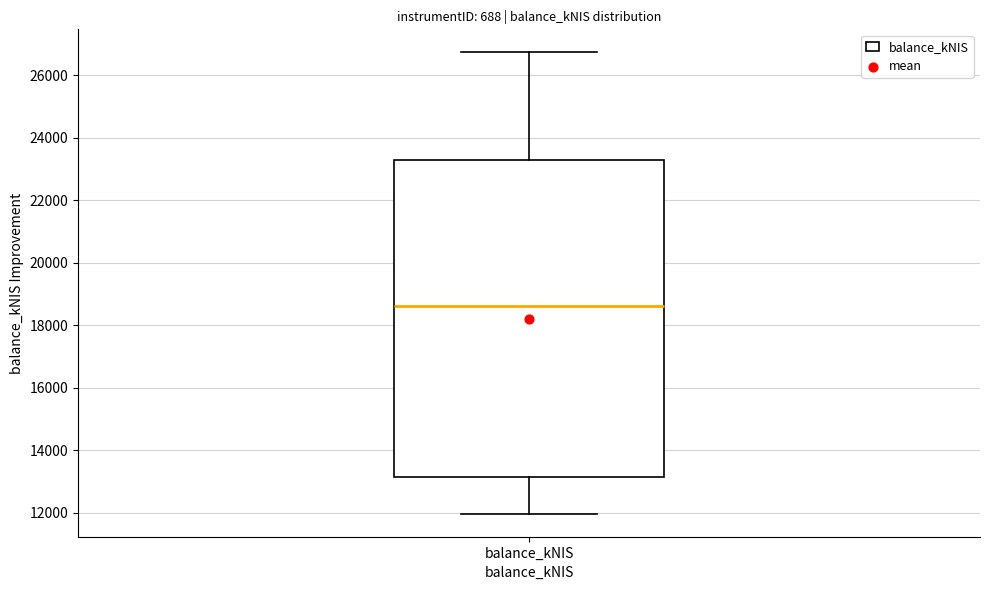

Where does the lower whisker of the box for balance_kNIS end on the y-axis? The values are not printed on the chart, so give them approximately, as read against the axis.

12000